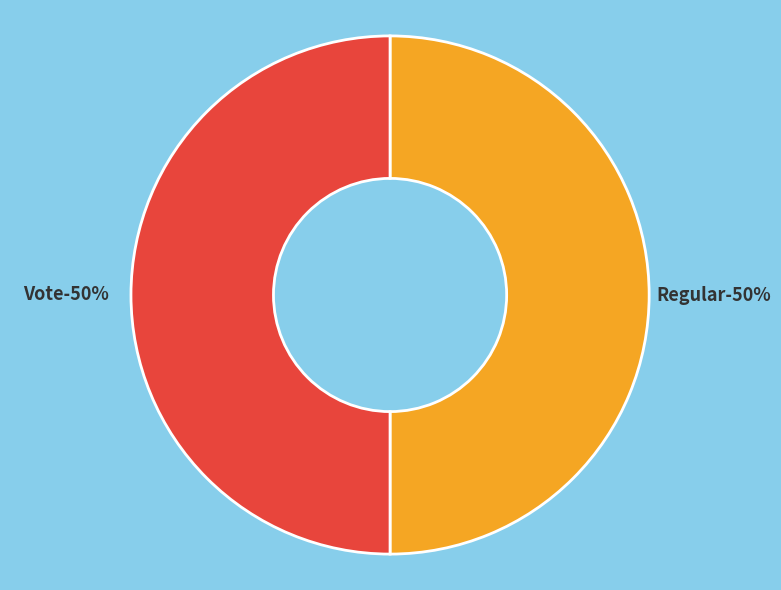

Does Vote represent more than half of the total?

No